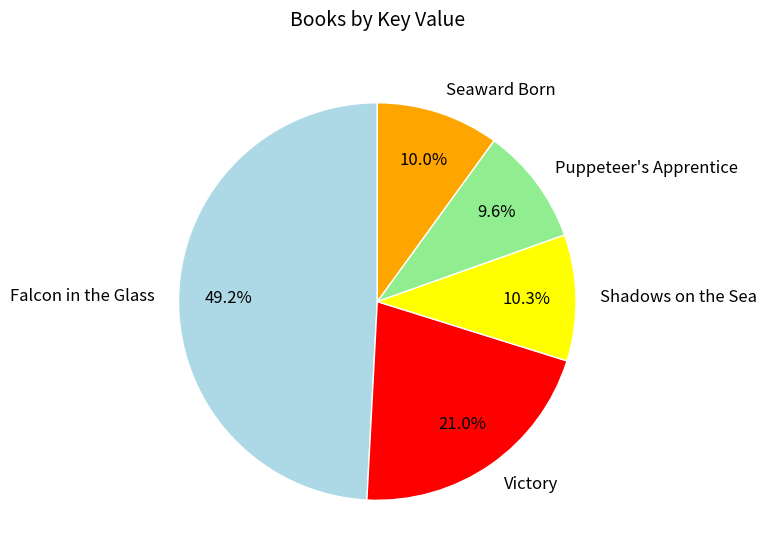

How much of the chart is everything except Falcon in the Glass?

50.8%